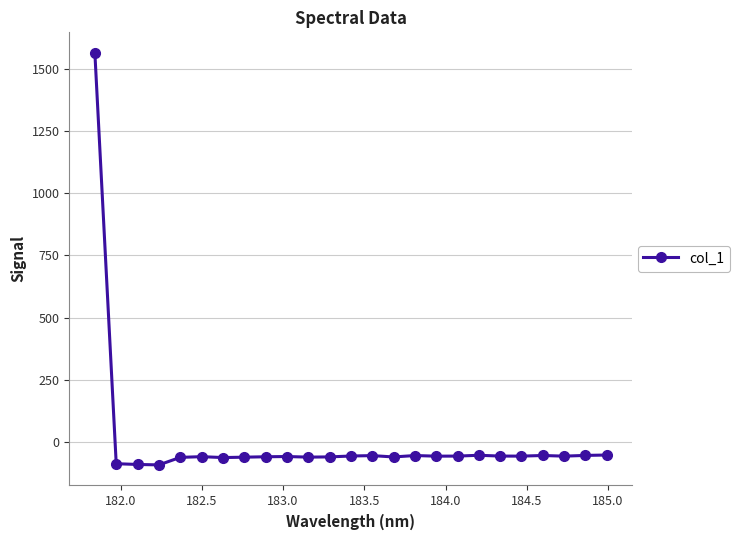

True or false: the data has more than 1 interior local peaks.

True